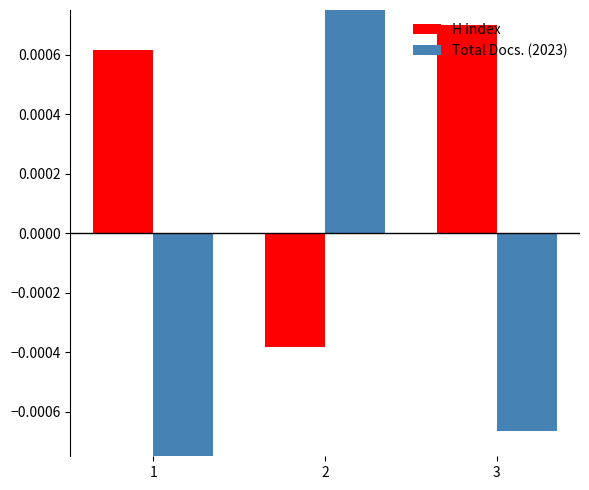

How many bars are there in each group?

2